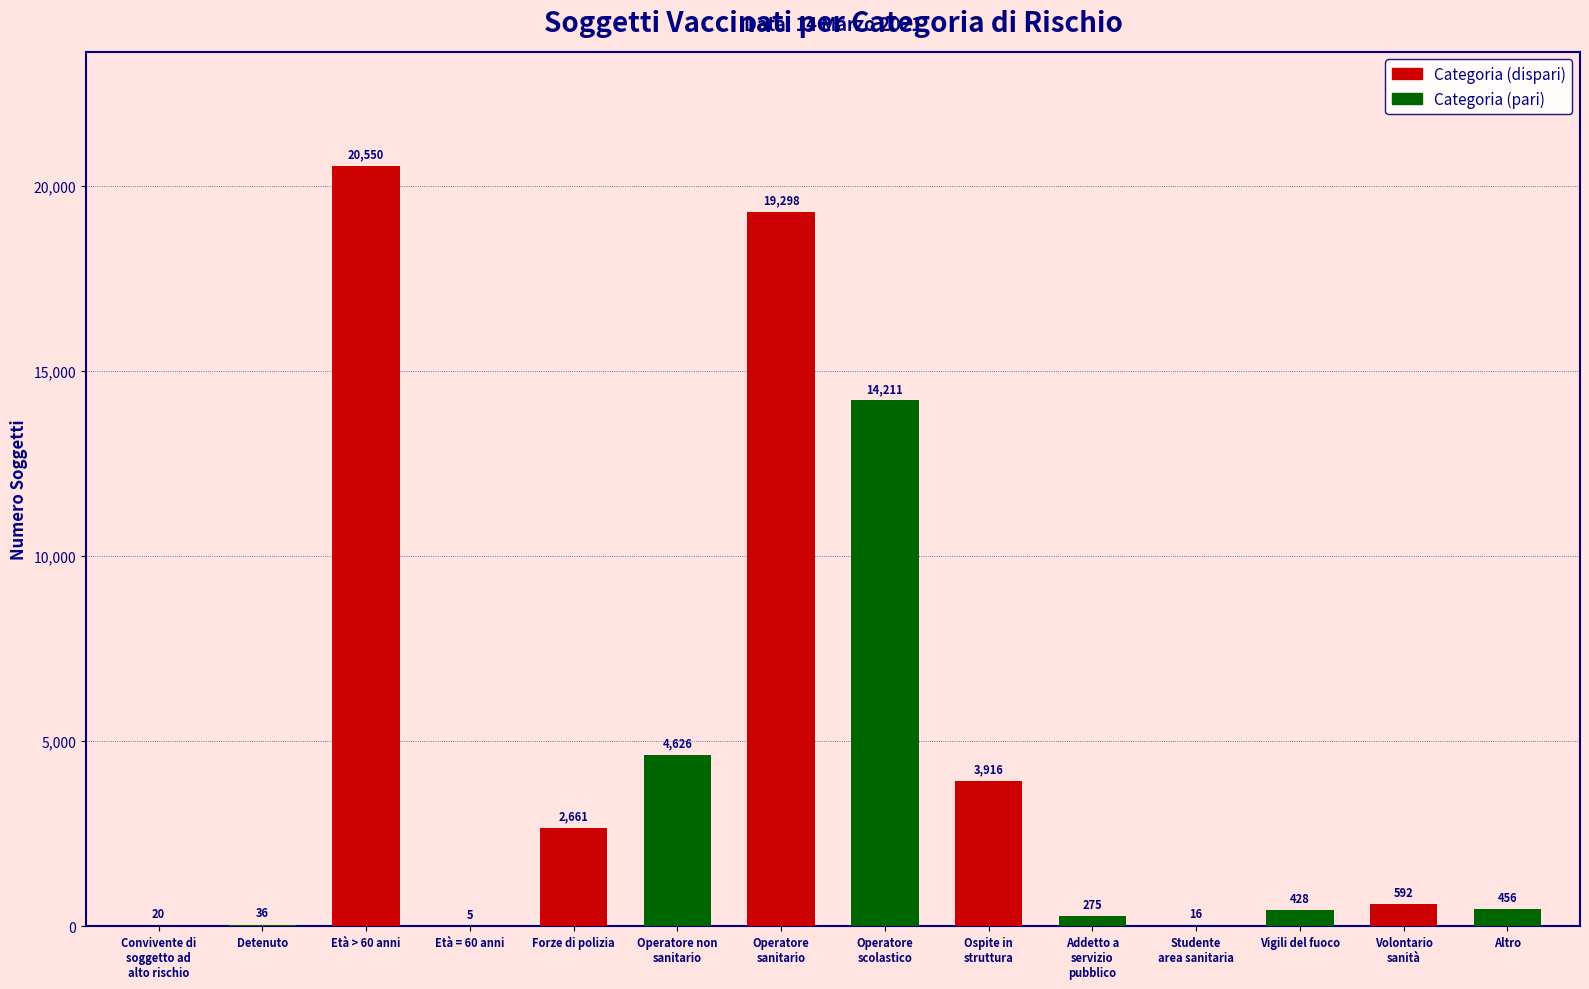

At which category does the chart reach its peak across all series?

Età > 60 anni